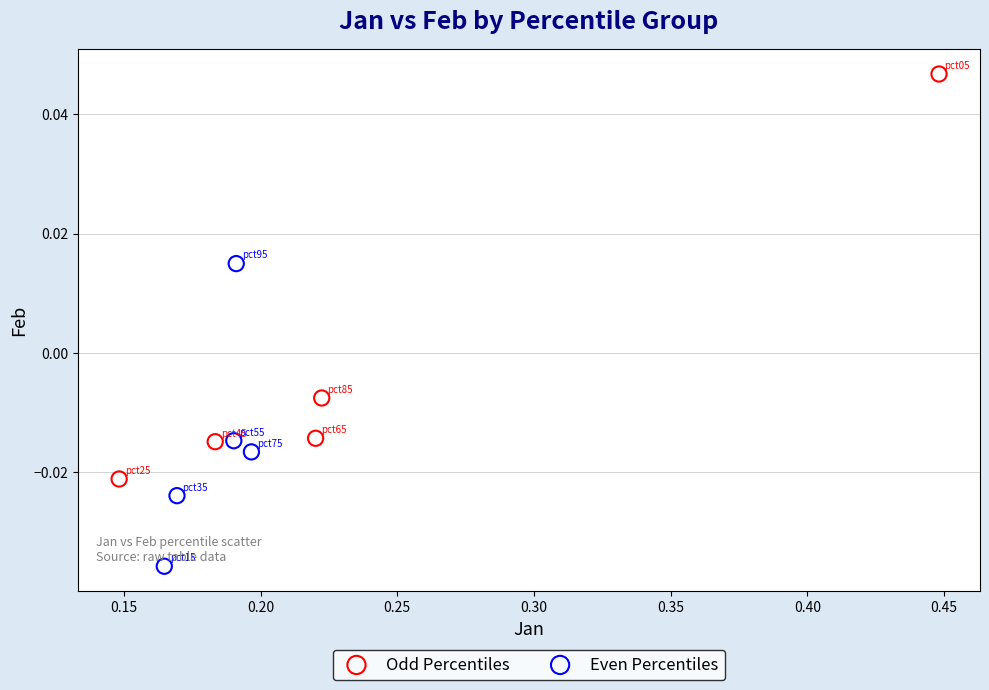

Which series has the widest spread of Y values?

Odd Percentiles